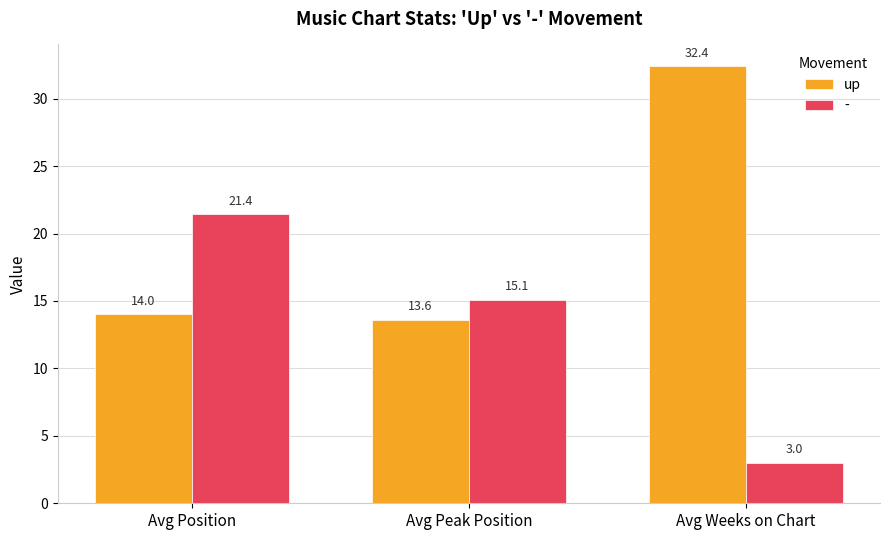

What is the label of the 1st bar from the left?

Avg Position